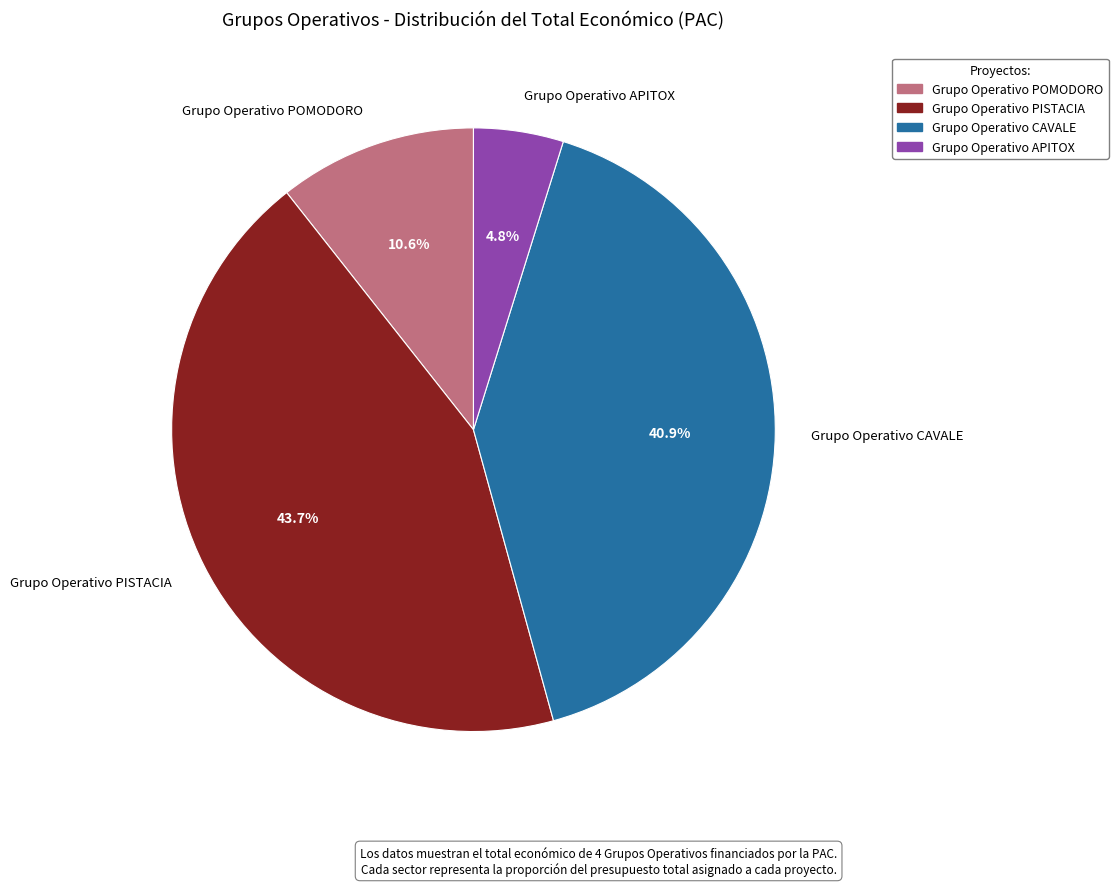

Rank the categories by value from lowest to highest.

Grupo Operativo APITOX, Grupo Operativo POMODORO, Grupo Operativo CAVALE, Grupo Operativo PISTACIA